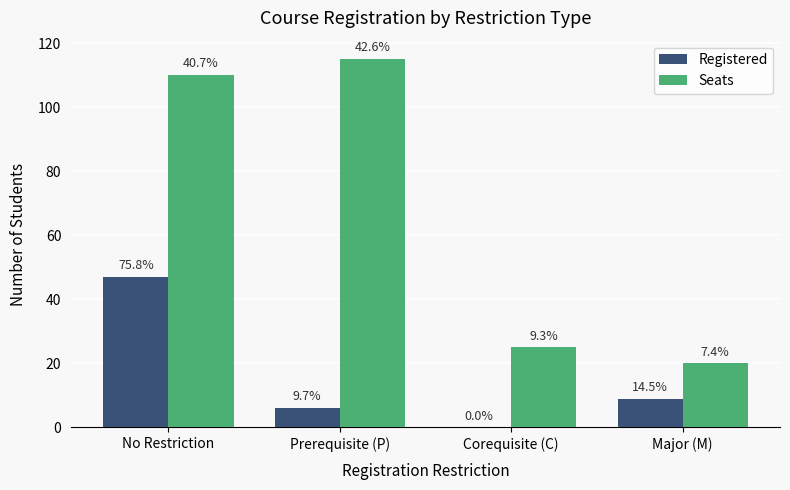

What are all the series names shown in the legend?

Registered, Seats